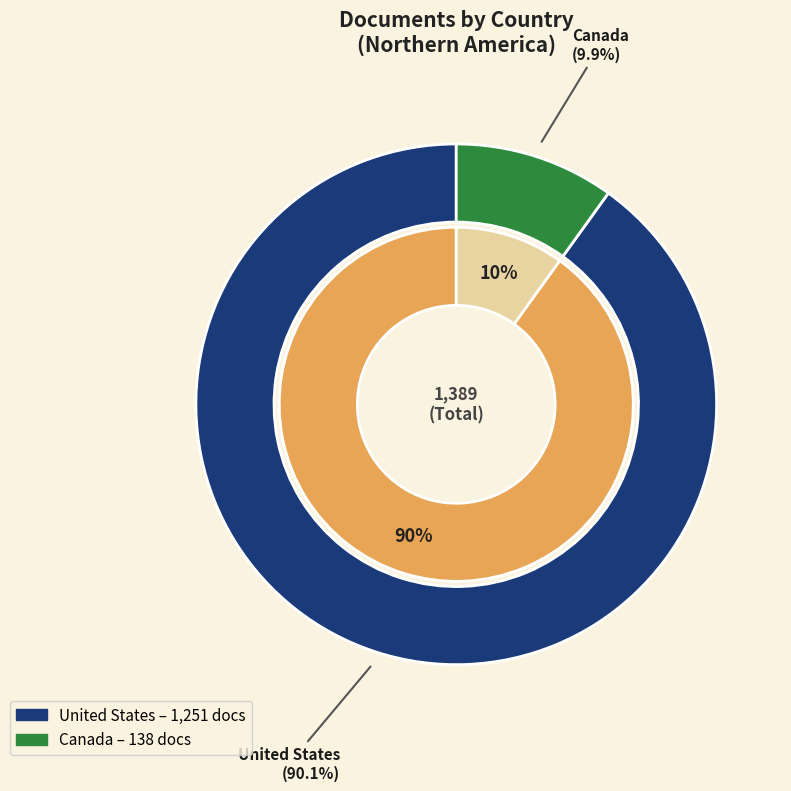

What is the largest slice in the pie chart?

United States